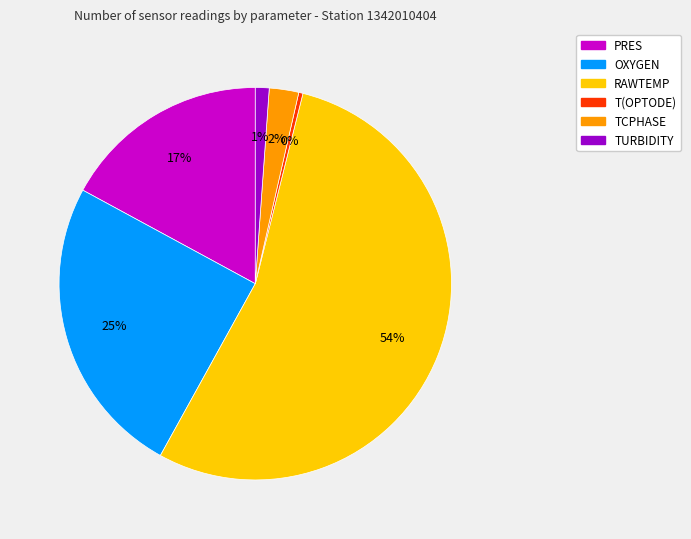

Which slice represents more than half of the pie?

RAWTEMP